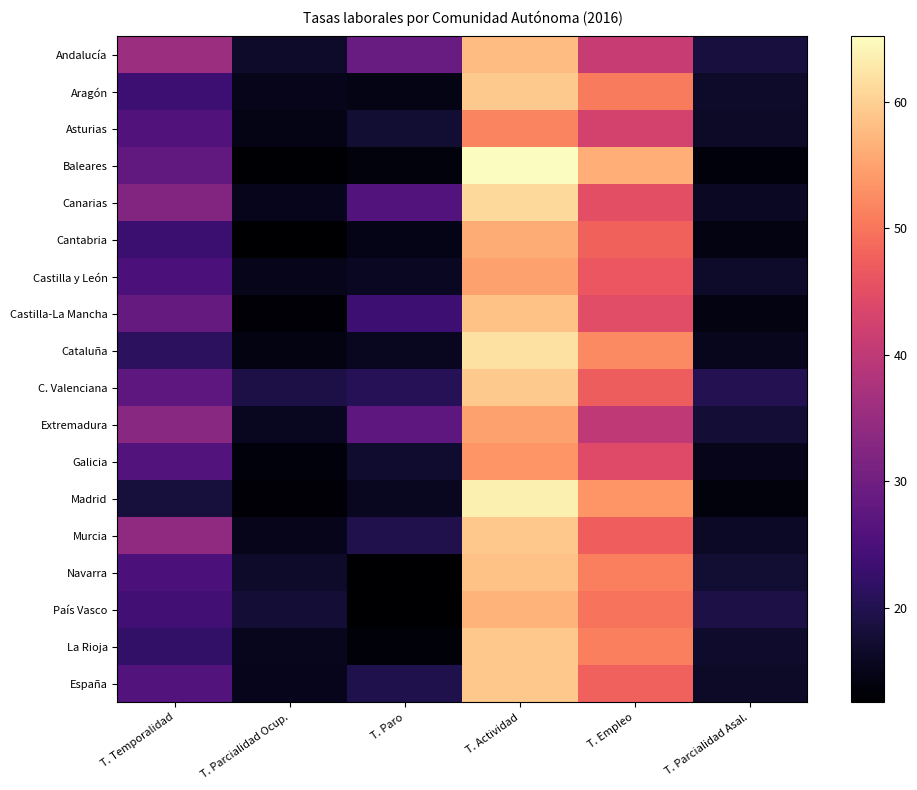

What is the difference between the highest and lowest values at T. Paro?

16.4